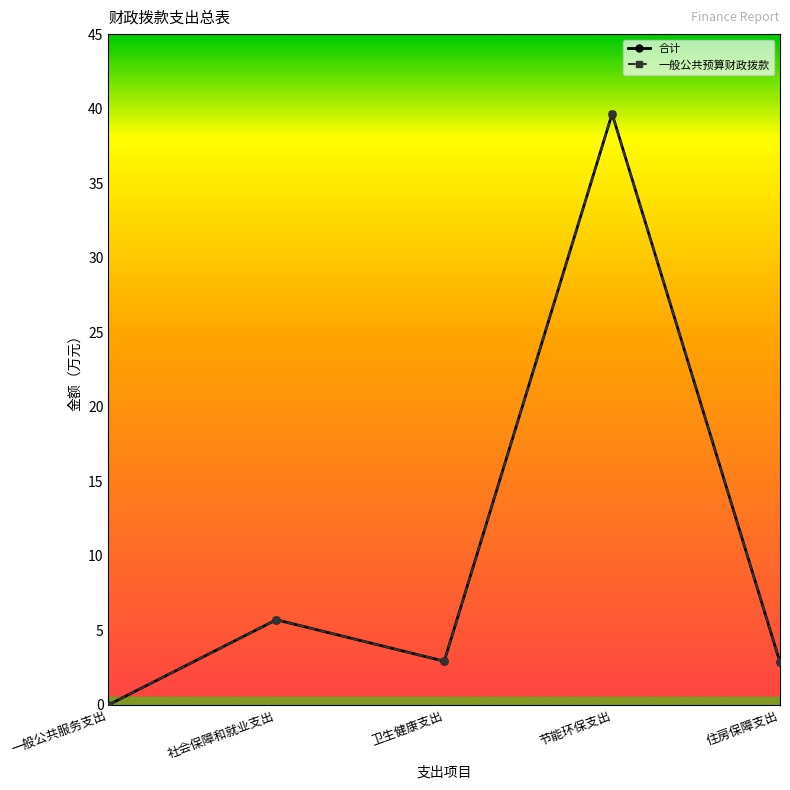

Which series has the widest spread of values?

合计